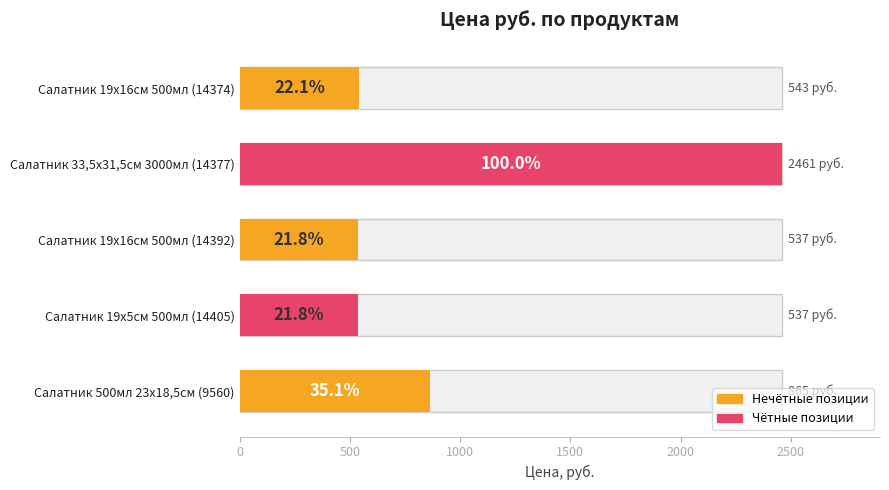

How many bars are there in total?

5